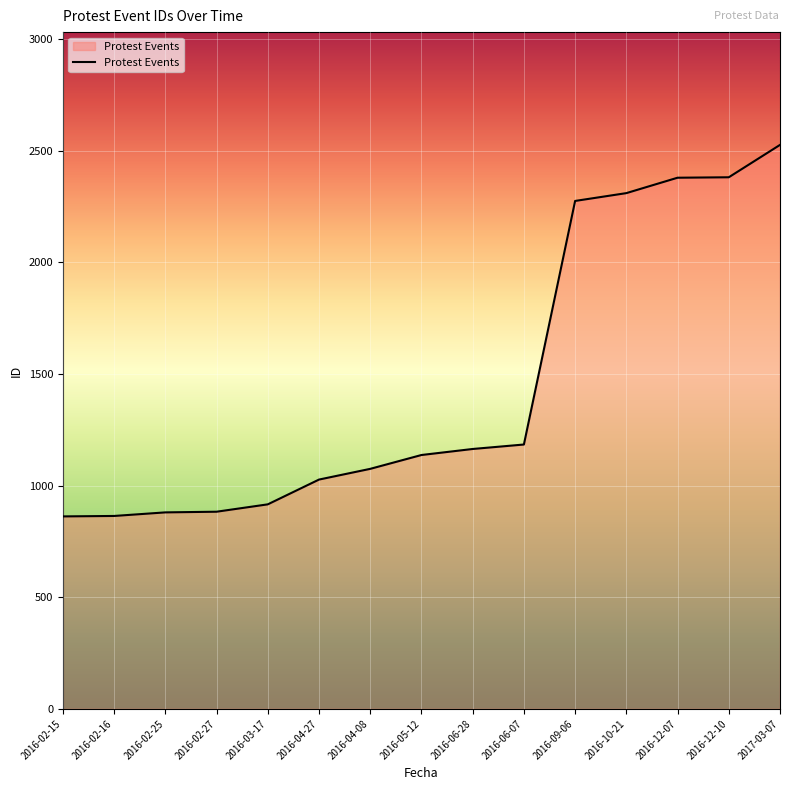

What is the greatest value displayed?

2526